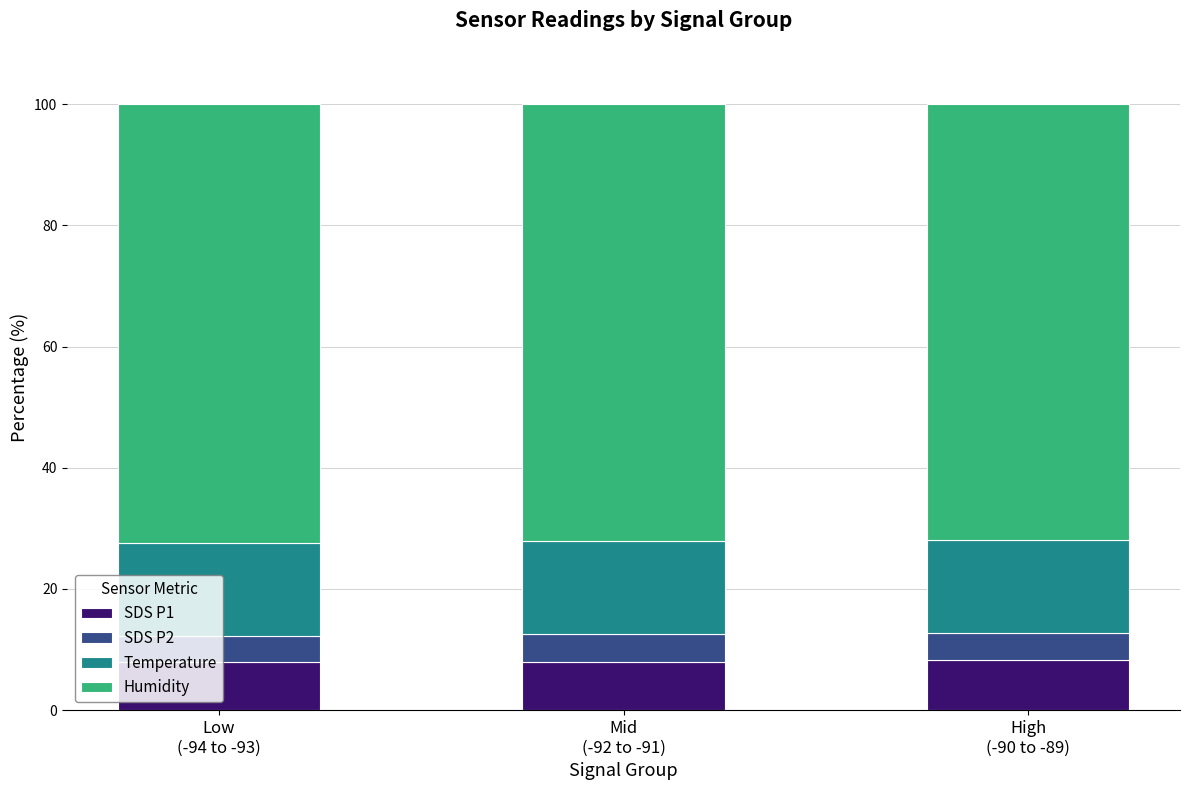

What is the minimum value for SDS P1?

7.9